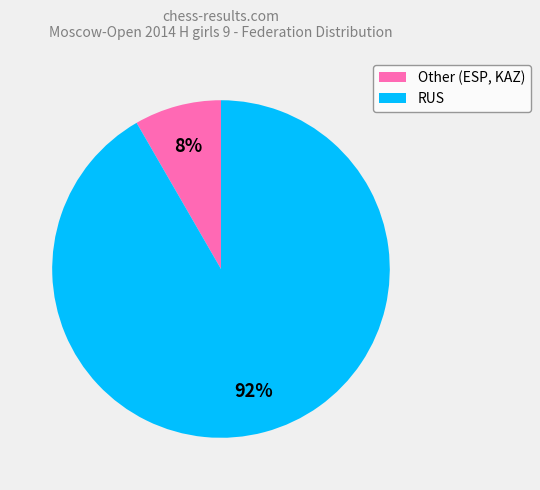

Which slice is the smallest?

Other (ESP, KAZ)